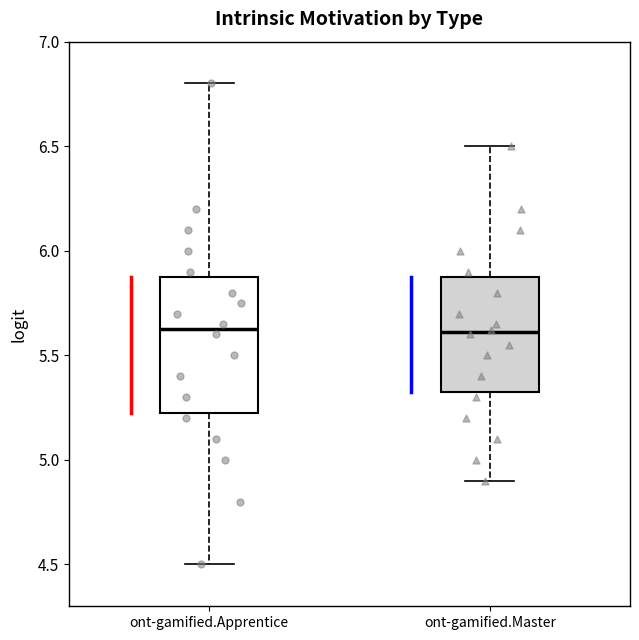

Which box is the tallest, from its lower edge to its upper edge?

ont-gamified.Apprentice